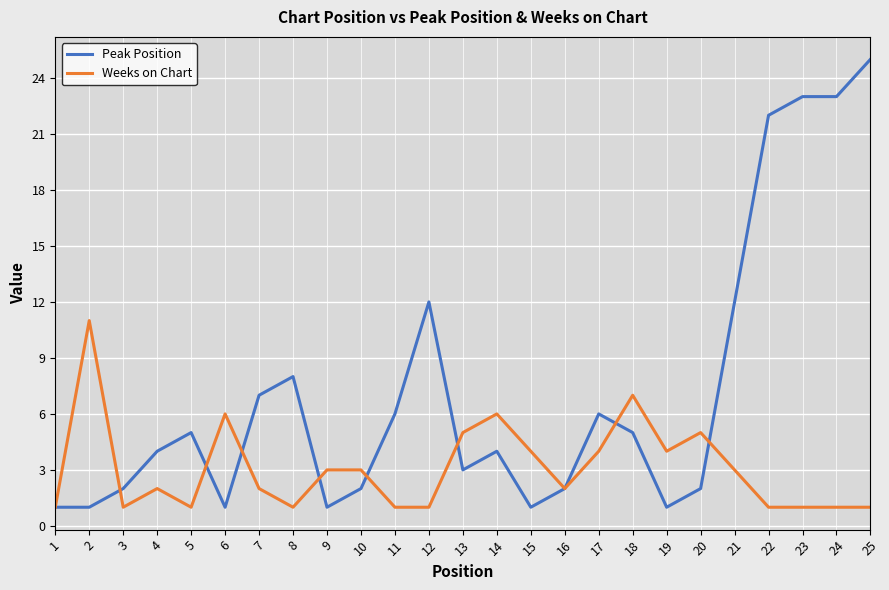

What is the greatest value displayed?

25